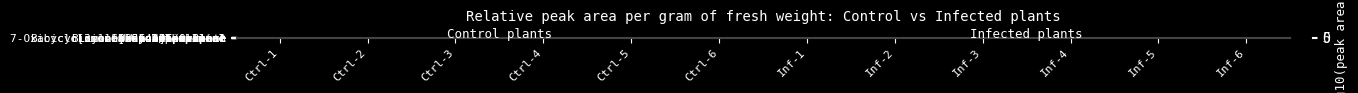

What is the difference between the highest and lowest values at Inf-4?

8.8